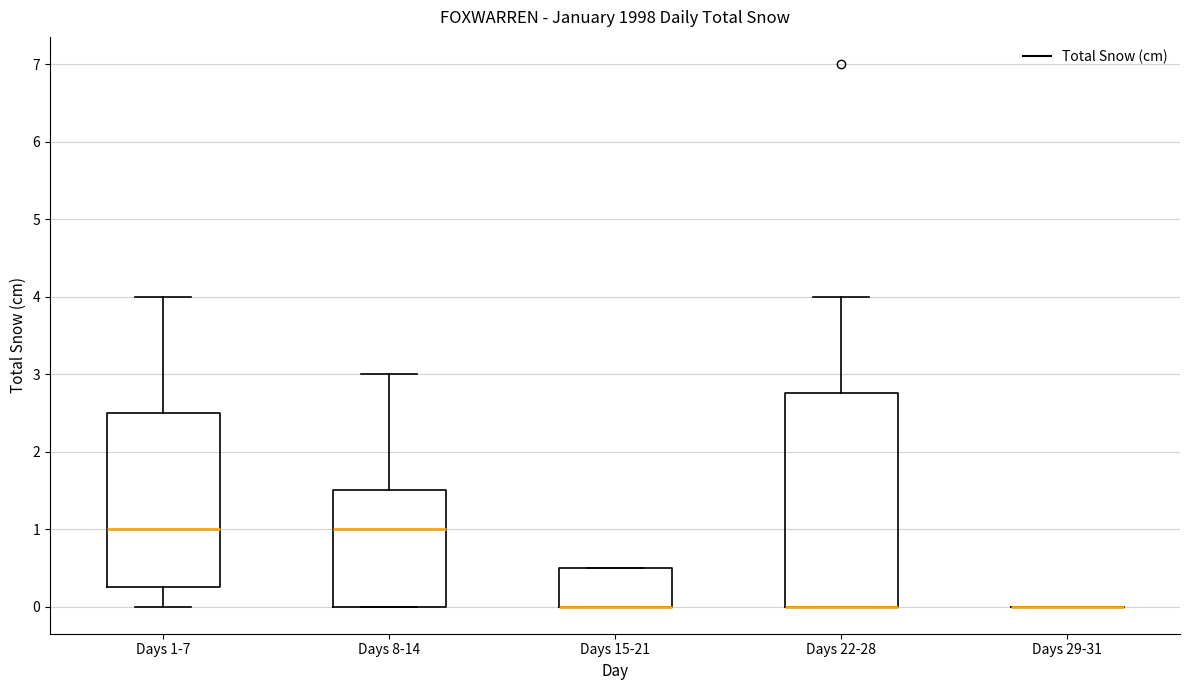

Reading left to right, read every box against the y-axis: the position of its median line, the range the box covers, and the ends of its whiskers. The values are not printed on the chart, so give them approximately, as read against the axis.

Days 1-7: median 1.0, box 0.3 to 2.5, whiskers 0.0 to 4.0
Days 8-14: median 1.0, box 0.0 to 1.5, whiskers 0.0 to 3.0
Days 15-21: median 0.0 (drawn on the box's lower edge), box 0.0 to 0.5, whiskers 0.0 to 0.5
Days 22-28: median 0.0 (drawn on the box's lower edge), box 0.0 to 2.8, whiskers 0.0 to 4.0
Days 29-31: box collapsed to a line at 0.0, whiskers 0.0 to 0.0